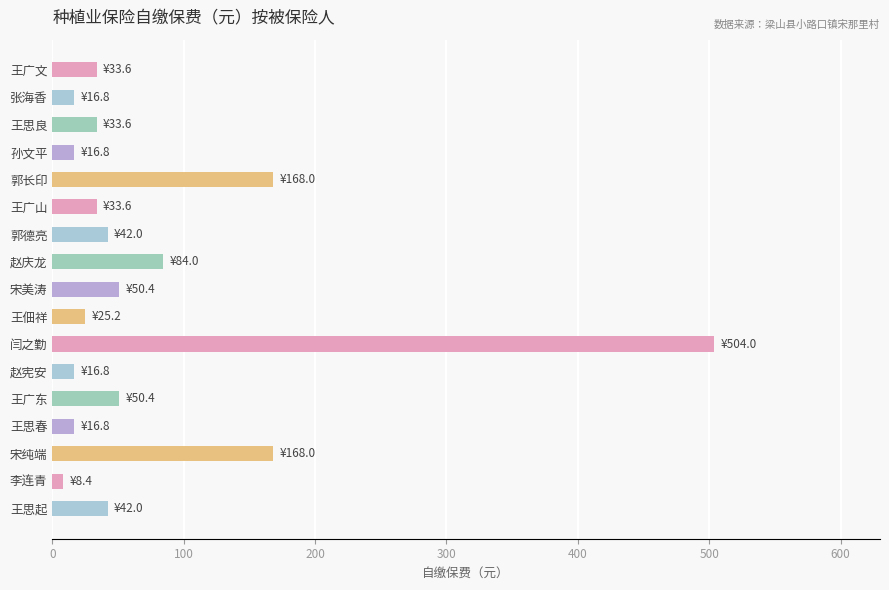

What value does the data have at 王佃祥?

25.2